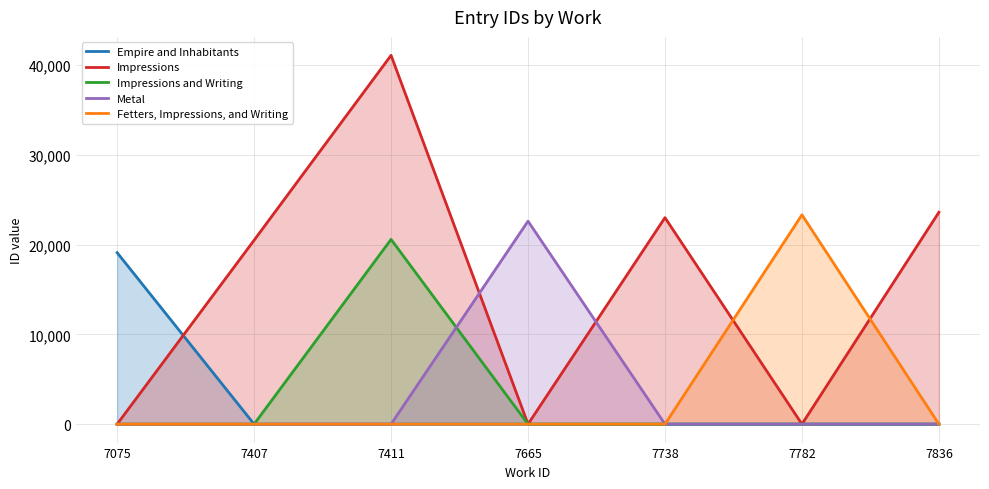

Which series changed the most between 7665 and 7738?

Impressions